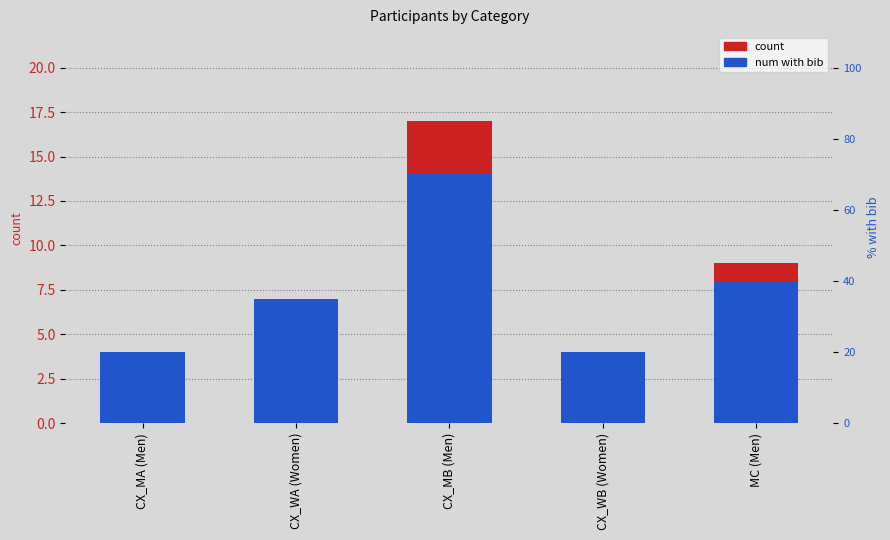

Reading left to right, extract all data points from this chart.

count: 4	7	17	4	9
num with bib: 4	7	14	4	8